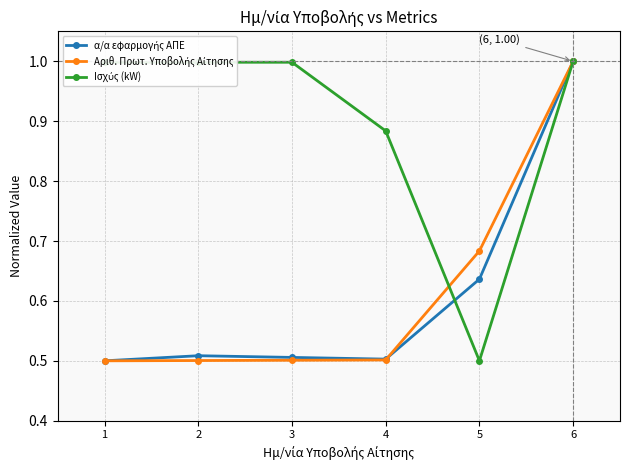

At which category is the sum across all series the highest?

6